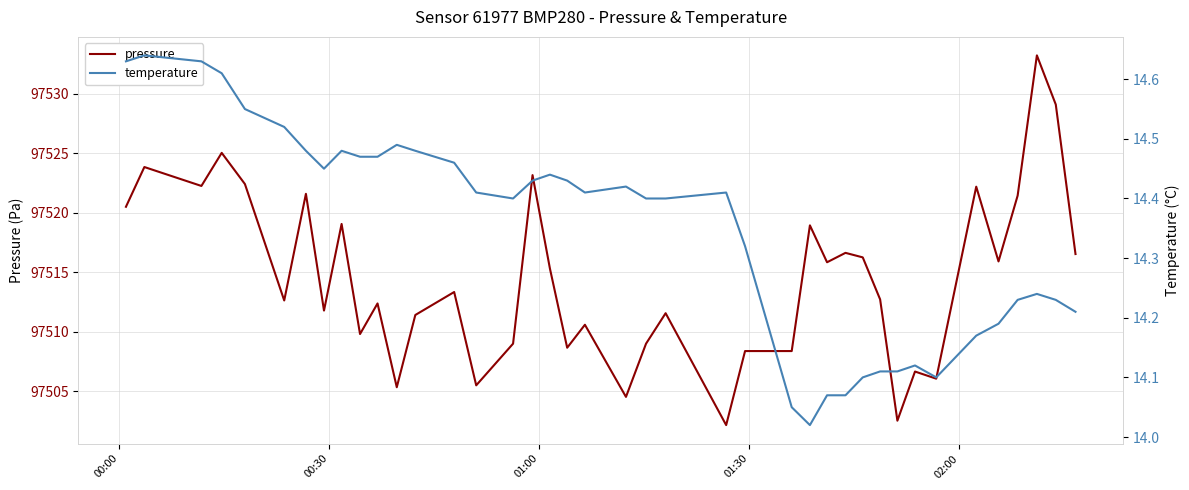

What is the lowest value of the pressure series?

97502.2